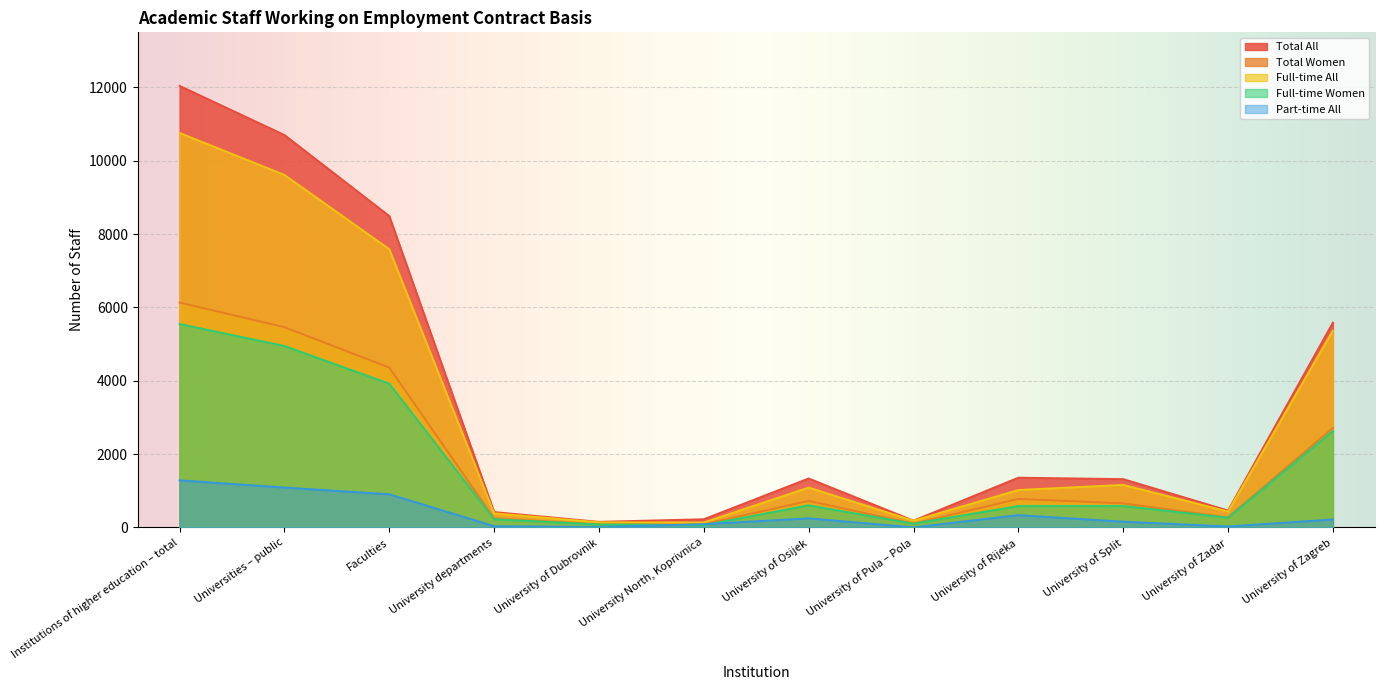

True or false: Total All and Full-time All intersect in this chart.

False